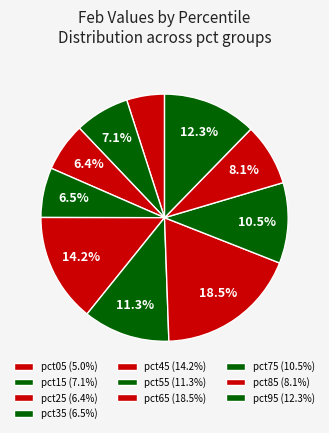

How many slices are in this pie chart?

10